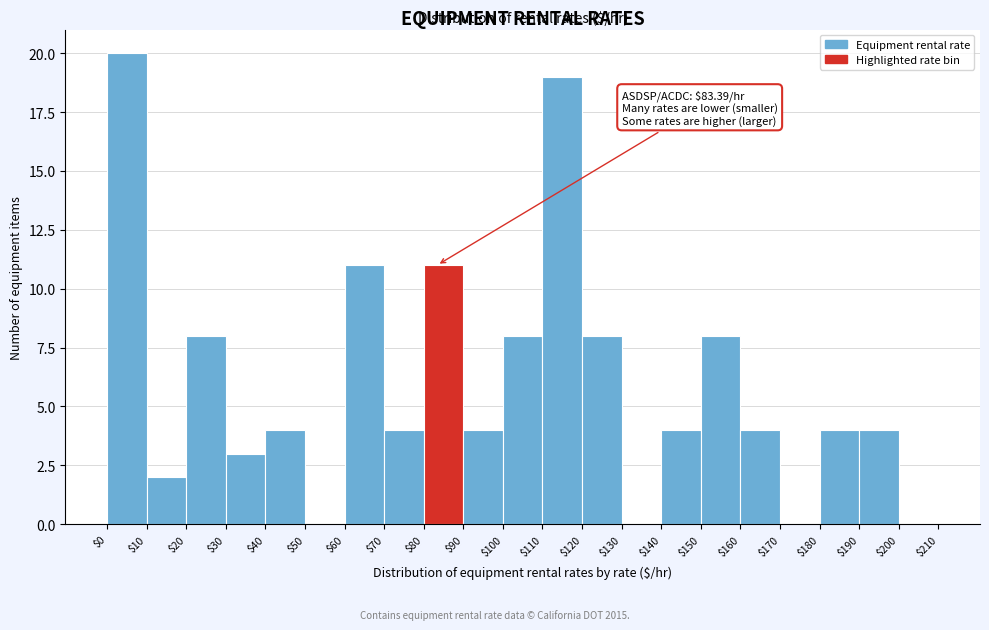

Which range on the x-axis has the tallest bar?

$0 to $10